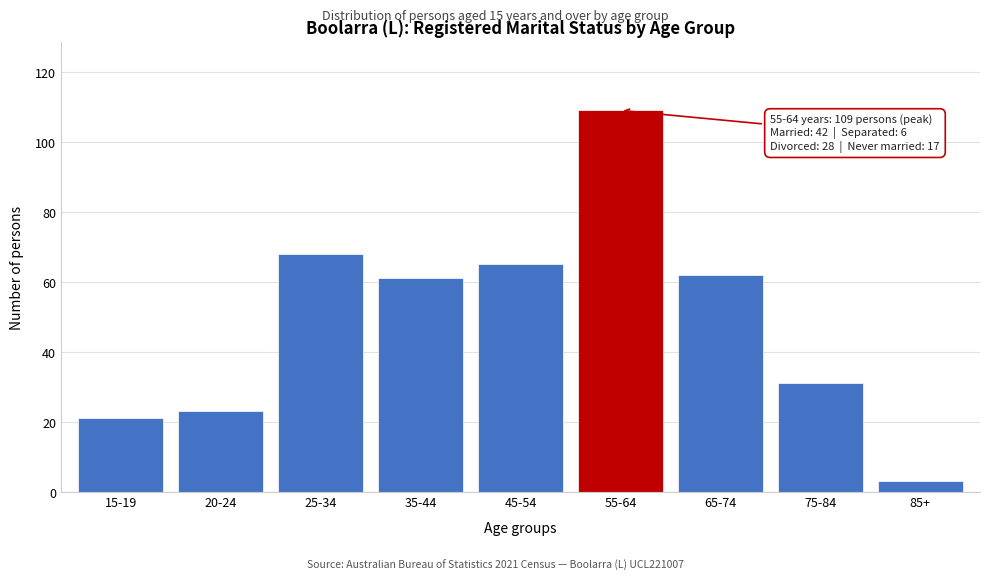

Reading left to right, extract all data points from this chart.

21	23	68	61	65	109	62	31	3